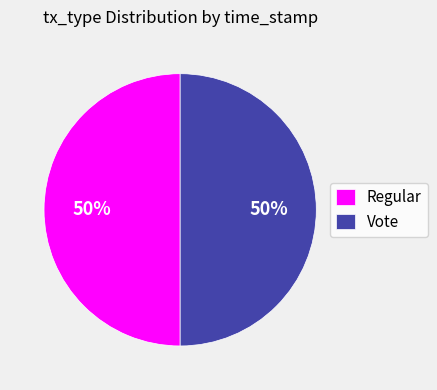

Approximately how many times larger is the value at Regular compared to Vote?

1.0